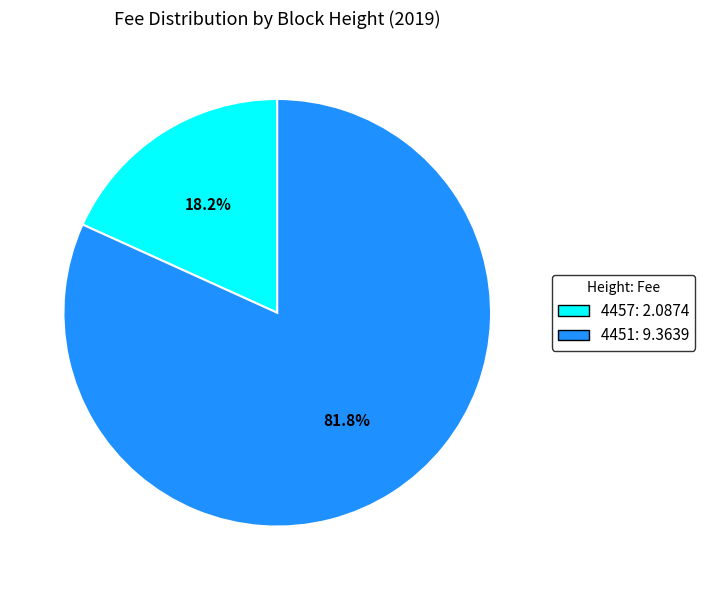

Which slice is the largest?

4451